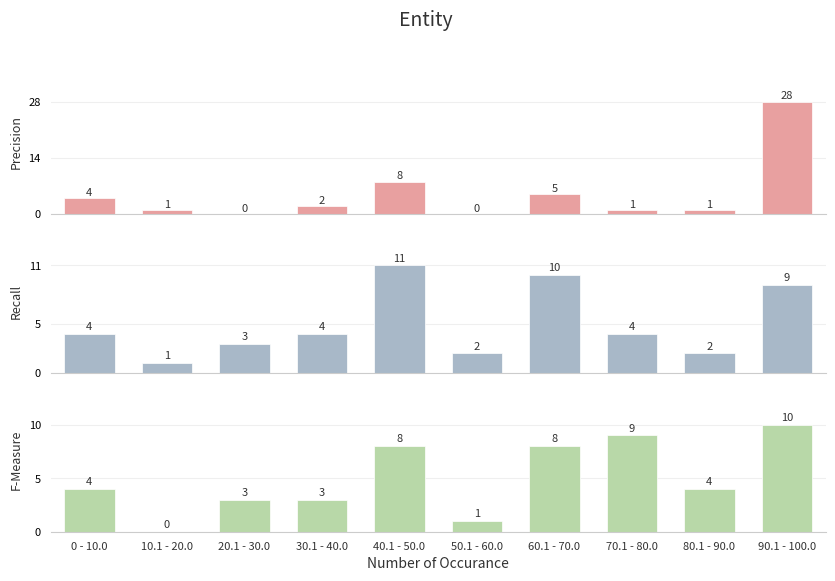

Is the value of F-Measure at 70.1 - 80.0 greater than the value of Recall at 70.1 - 80.0?

Yes